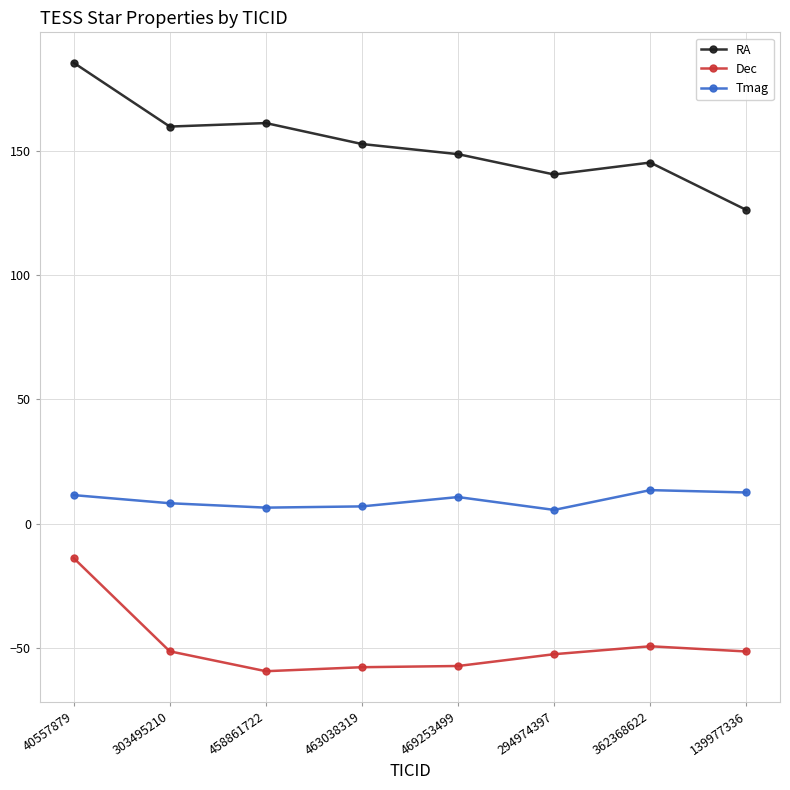

What is the sum of the Dec values at 40557879 and 139977336?

-65.4